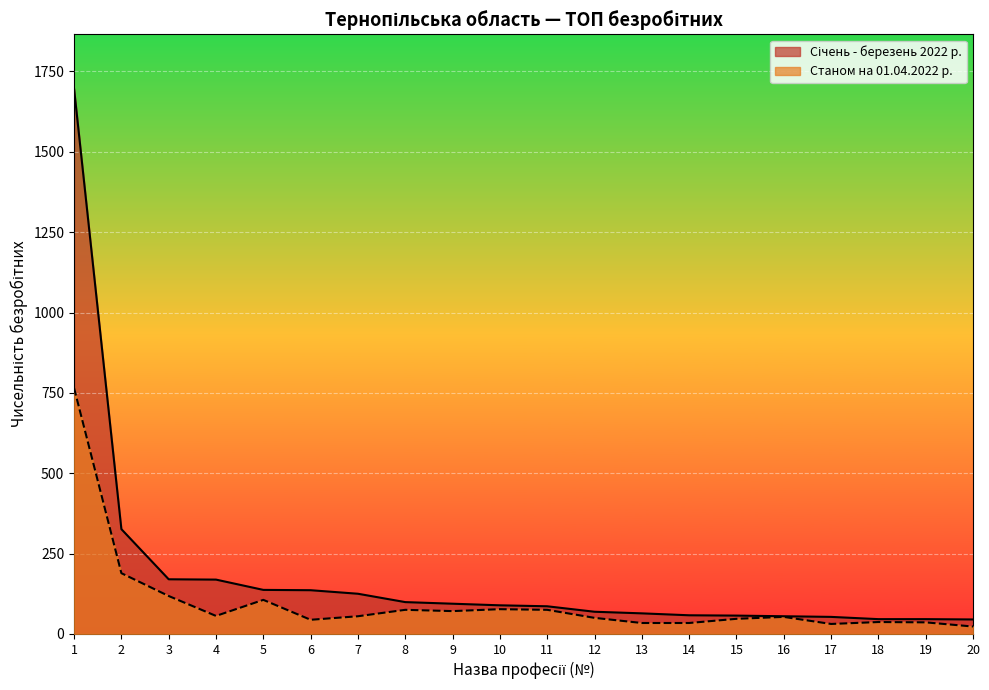

The Січень - березень 2022 р. series shows 169 at 4. True or false?

True